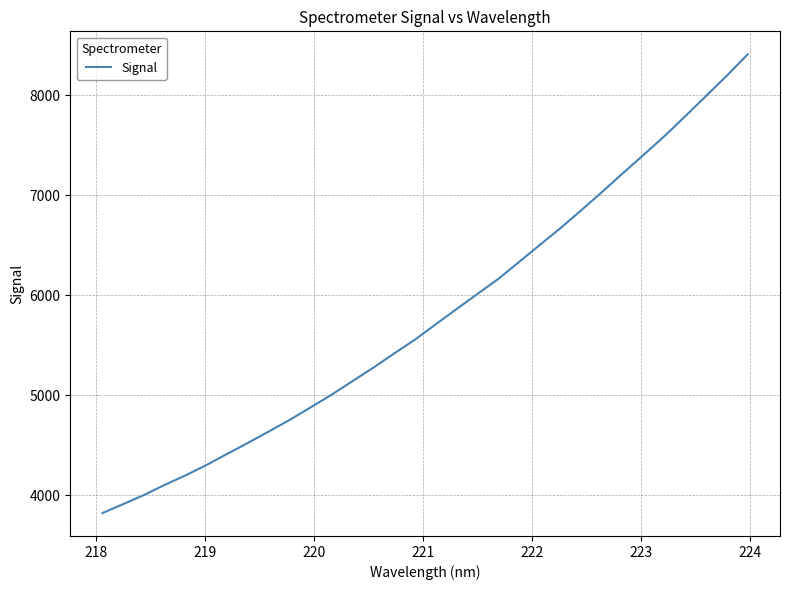

What is the difference between the maximum and minimum values?

4584.4